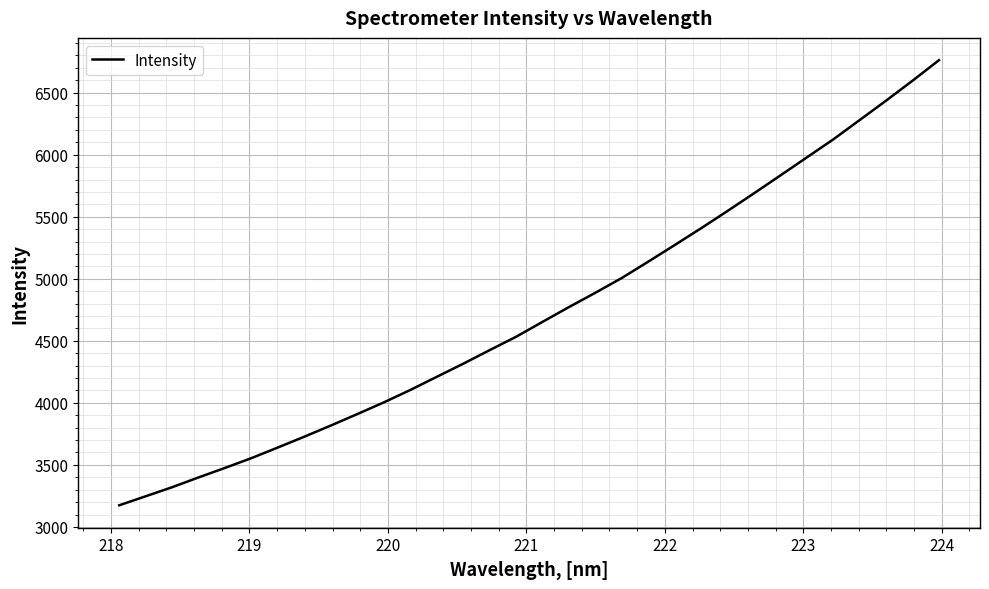

What is the minimum value shown in the chart?

3174.4